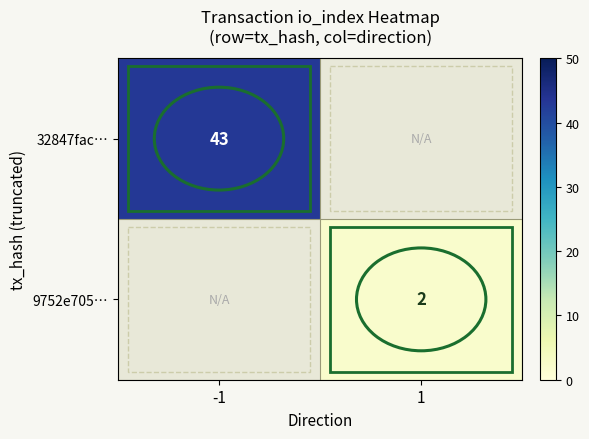

The 9752e705… series shows 2 at 1. True or false?

True